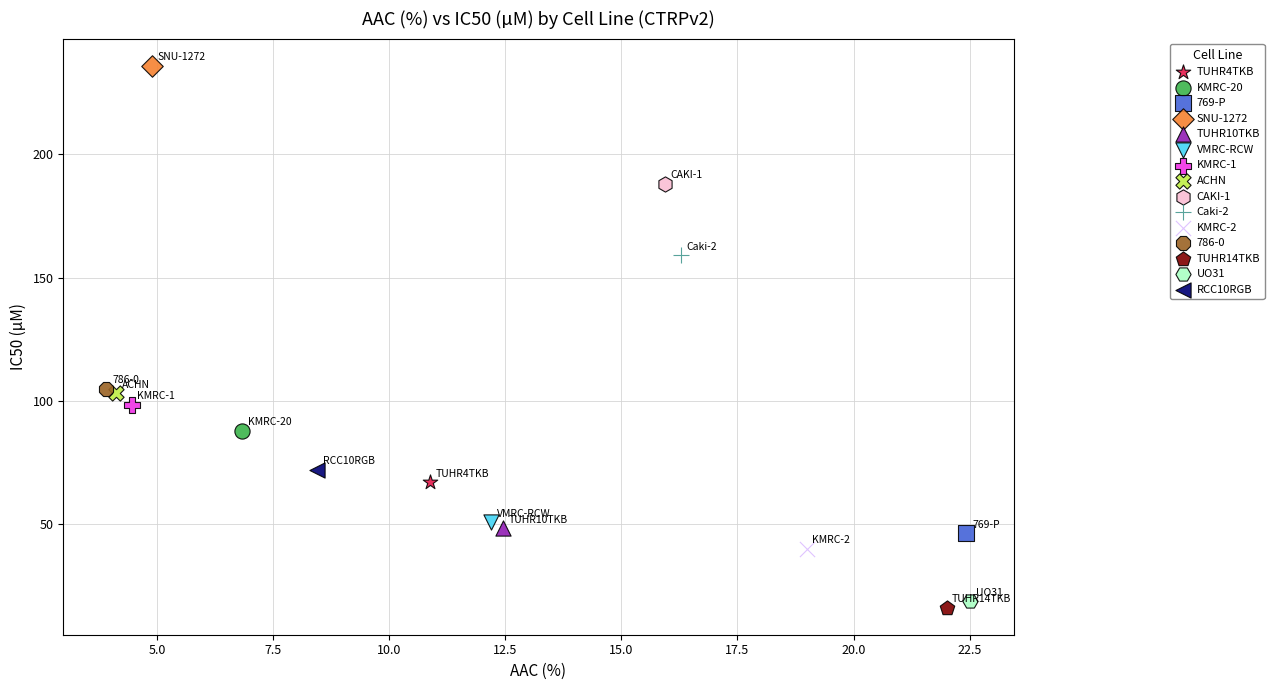

Which series reaches the minimum Y coordinate?

TUHR14TKB